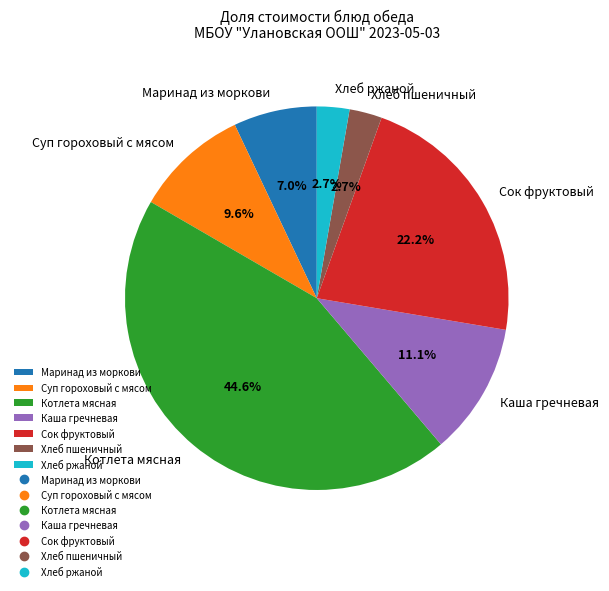

To the nearest percent, what percentage of the pie is Хлеб ржаной?

3%